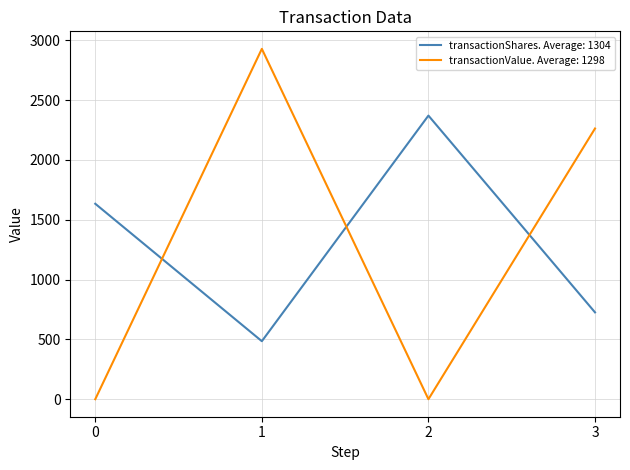

What is the sum of all transactionValue. Average: 1298 values?

5192